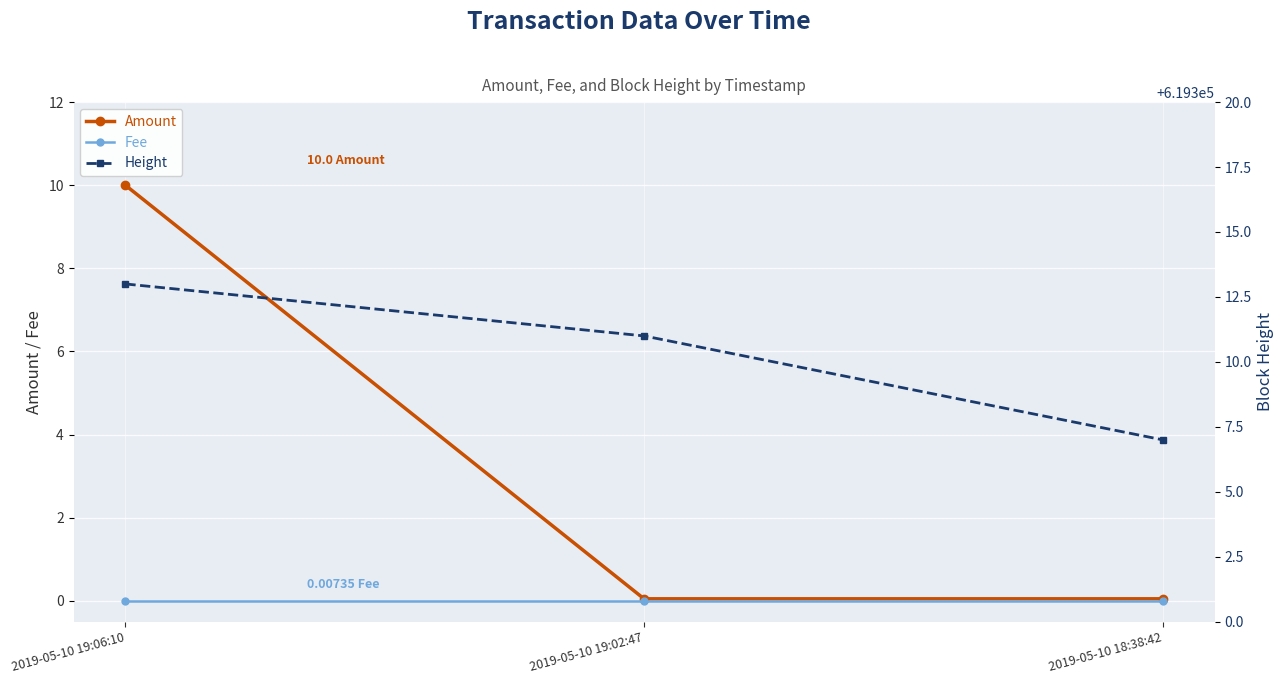

Between 2019-05-10 19:06:10 and 2019-05-10 19:02:47, which is larger?

2019-05-10 19:06:10